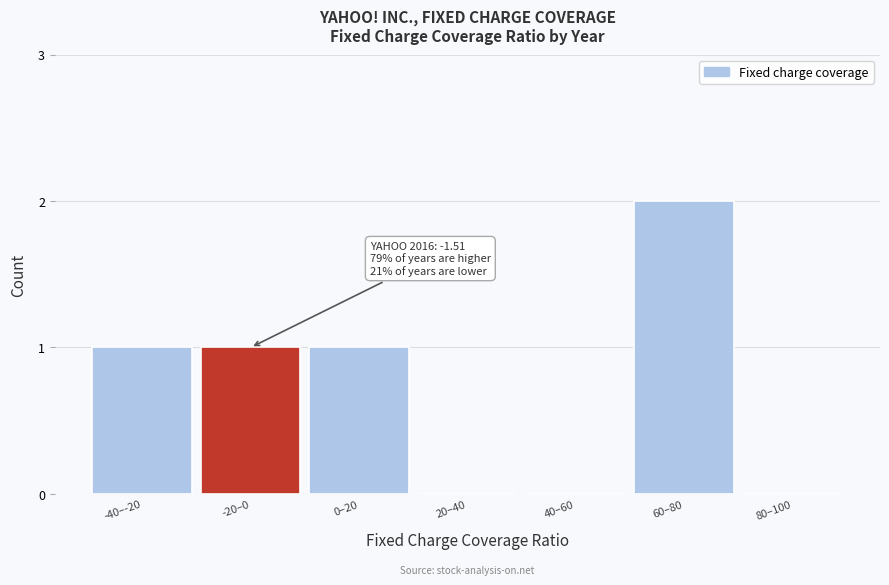

Reading left to right, transcribe all the data shown in this chart.

-40–-20=1	-20–0=1	0–20=1	20–40=0	40–60=0	60–80=2	80–100=0